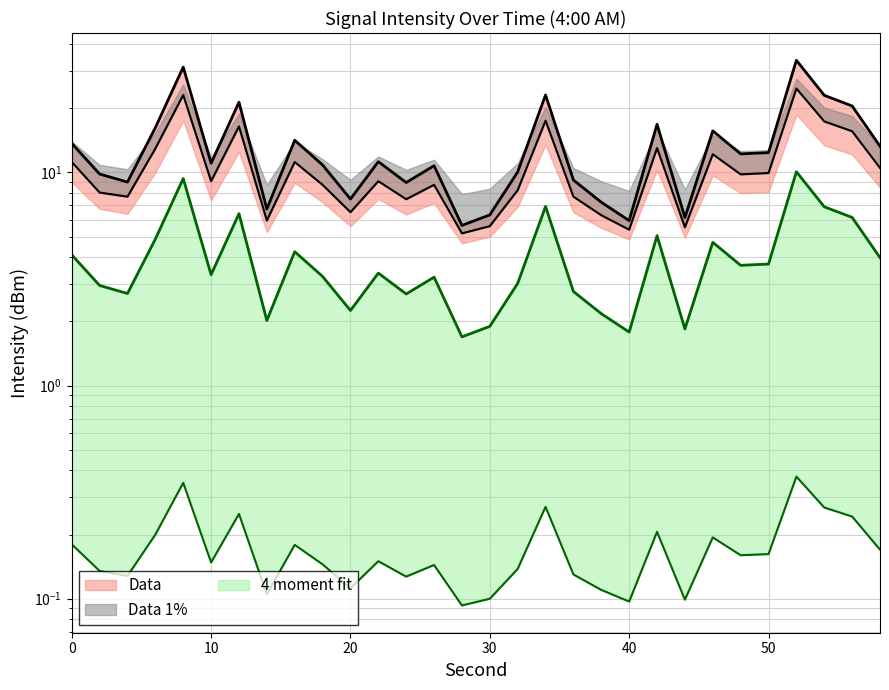

Does the chart have visible grid lines?

Yes